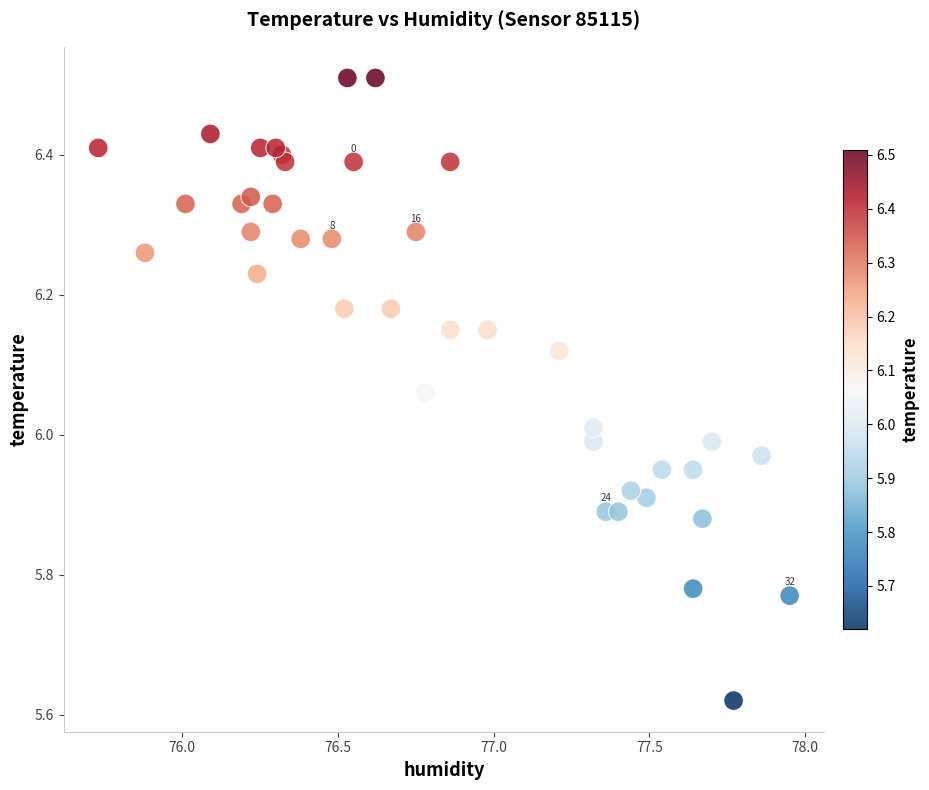

What is the range of X values (max minus min)?

2.2